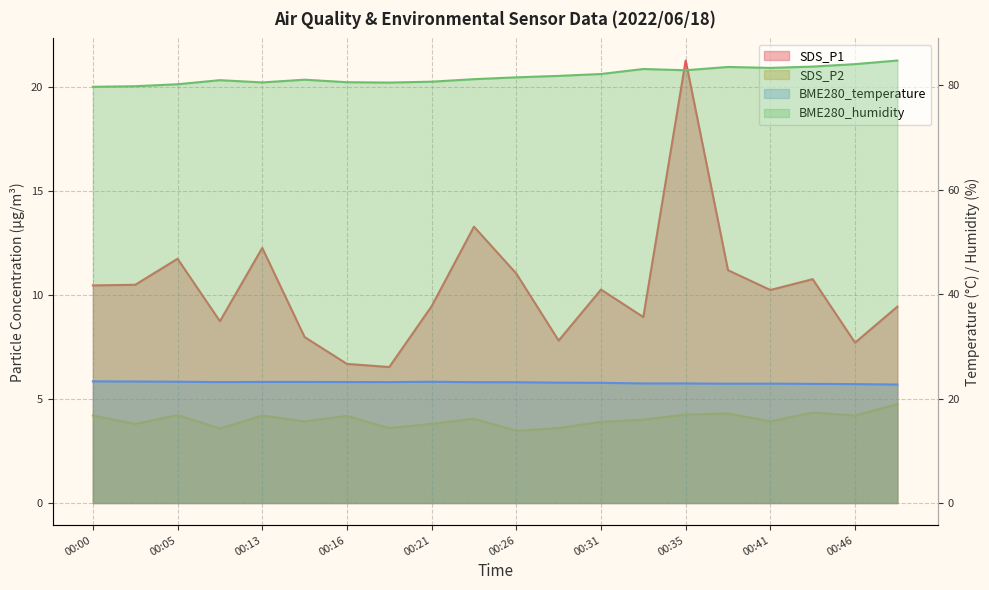

Where is BME280_temperature nearest to the value 22?

00:49